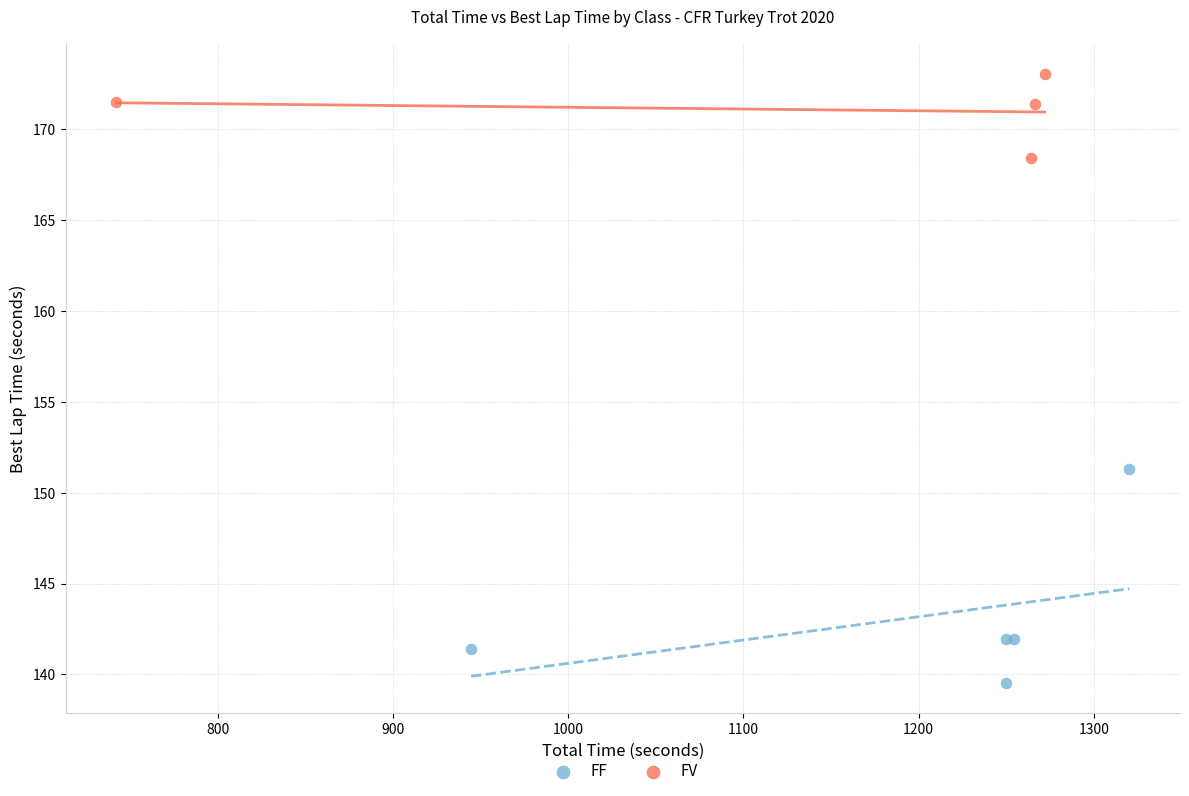

Which series contains the highest Y value?

FV